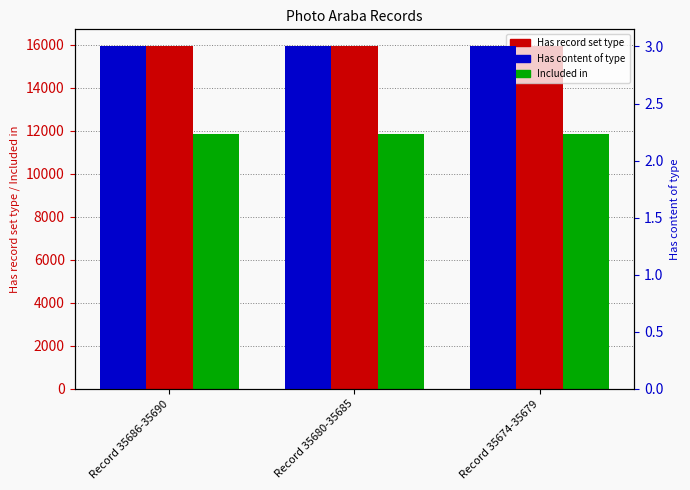

How many bars are there in each group?

3